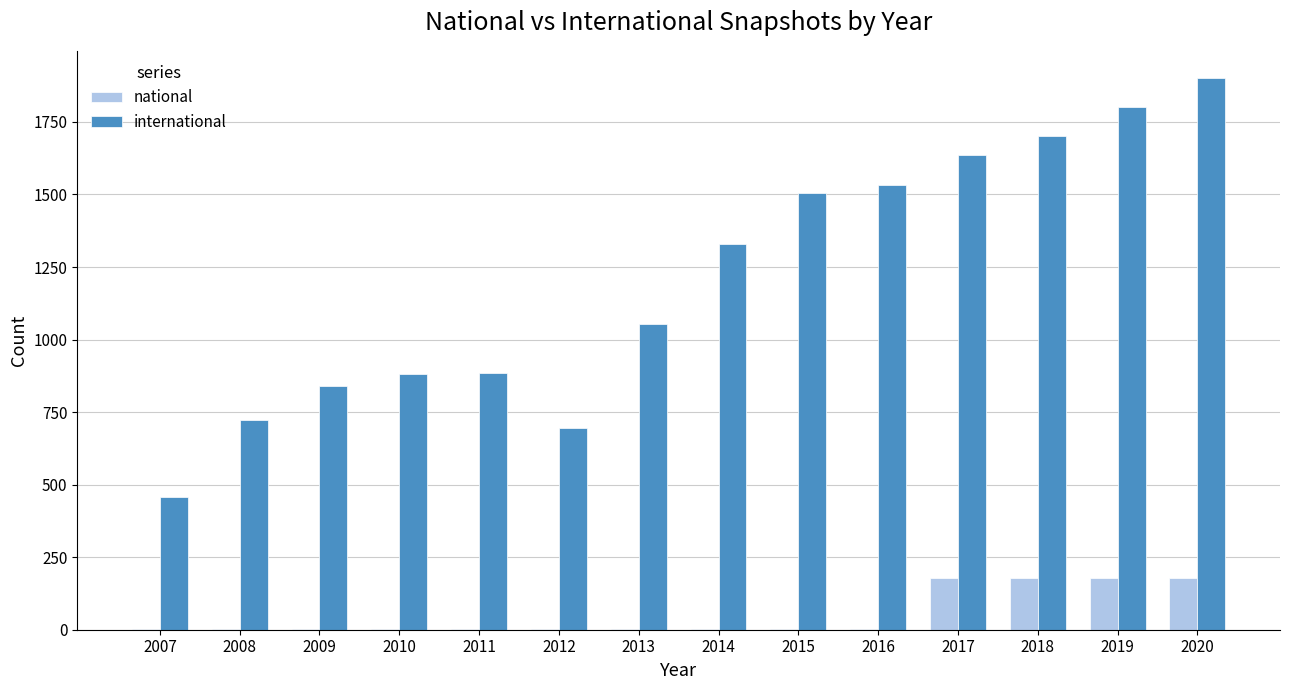

Count the number of categories in the chart.

14